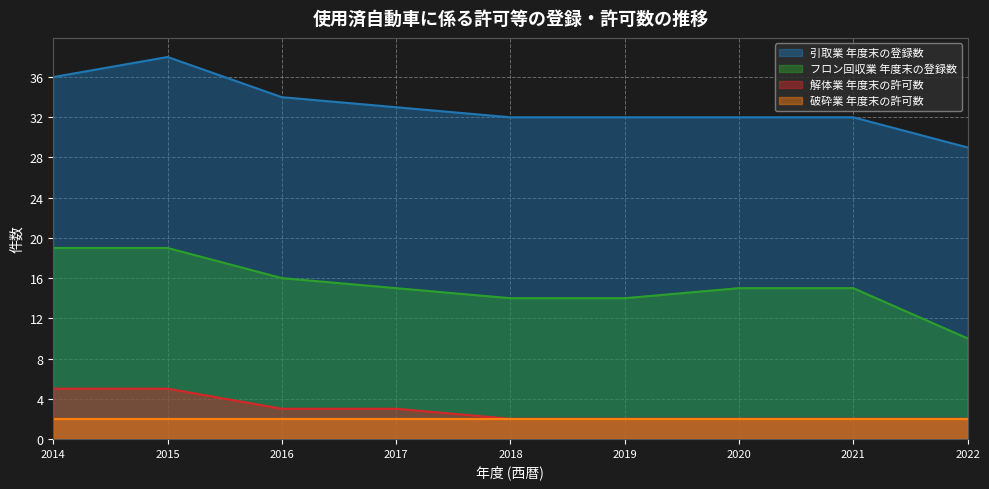

Between 2017 and 2022, which series saw the biggest shift?

フロン回収業 年度末の登録数